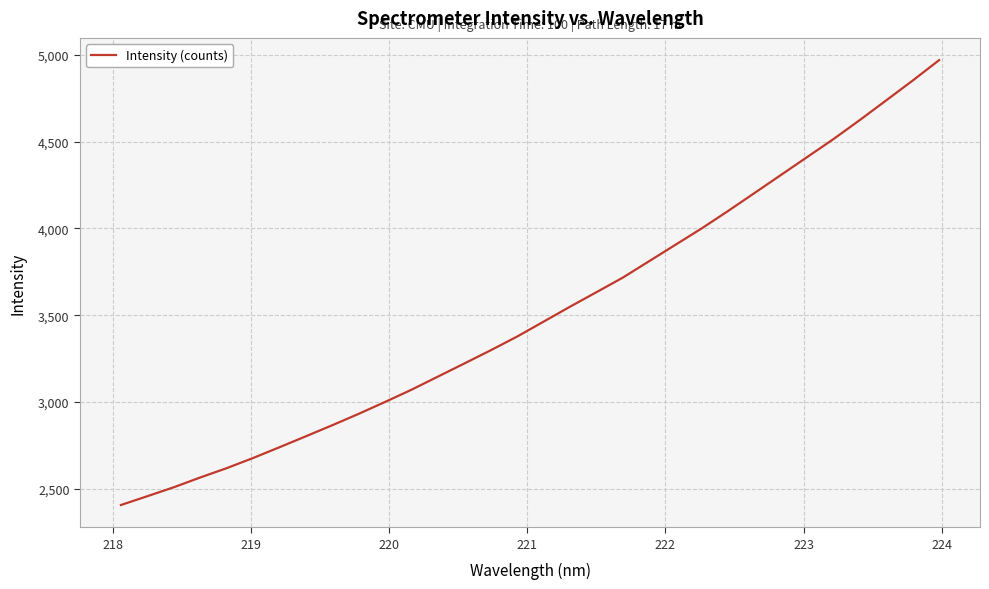

How many values are below 3462?

16